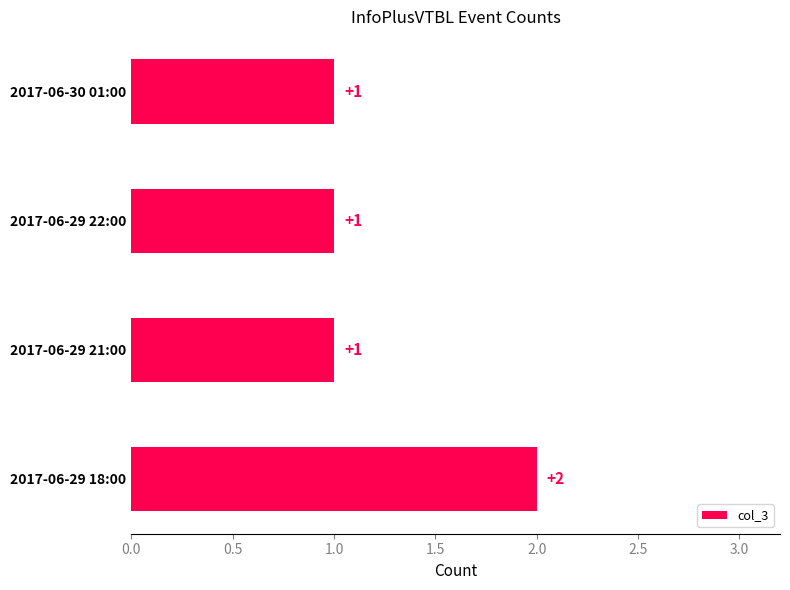

Are the bars horizontal?

Yes